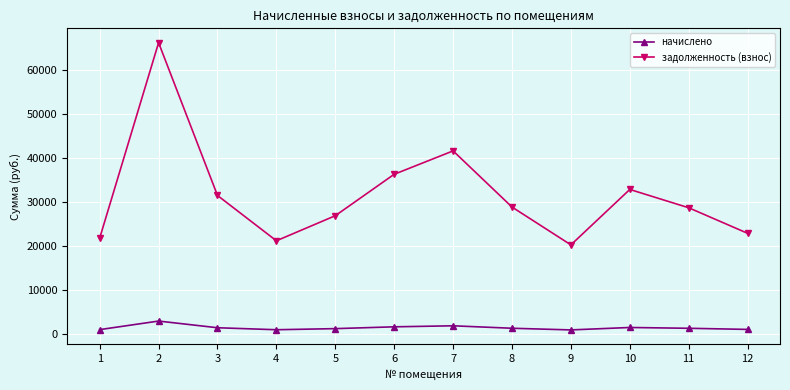

What is the value of the начислено point at the 9th from the left?

885.6